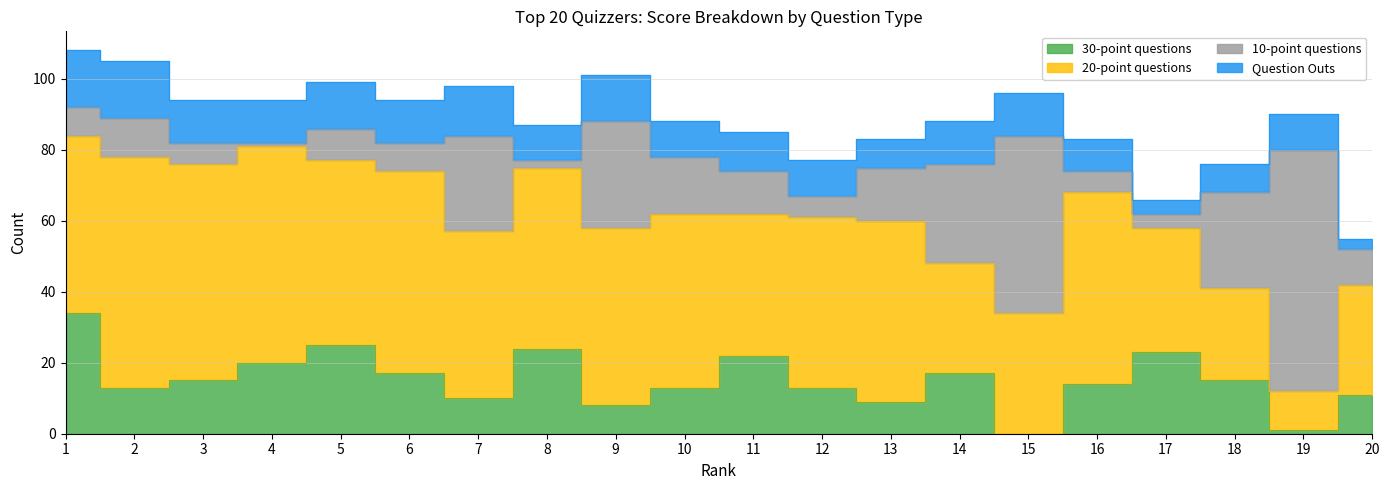

At which label does 20s reach its minimum?

19